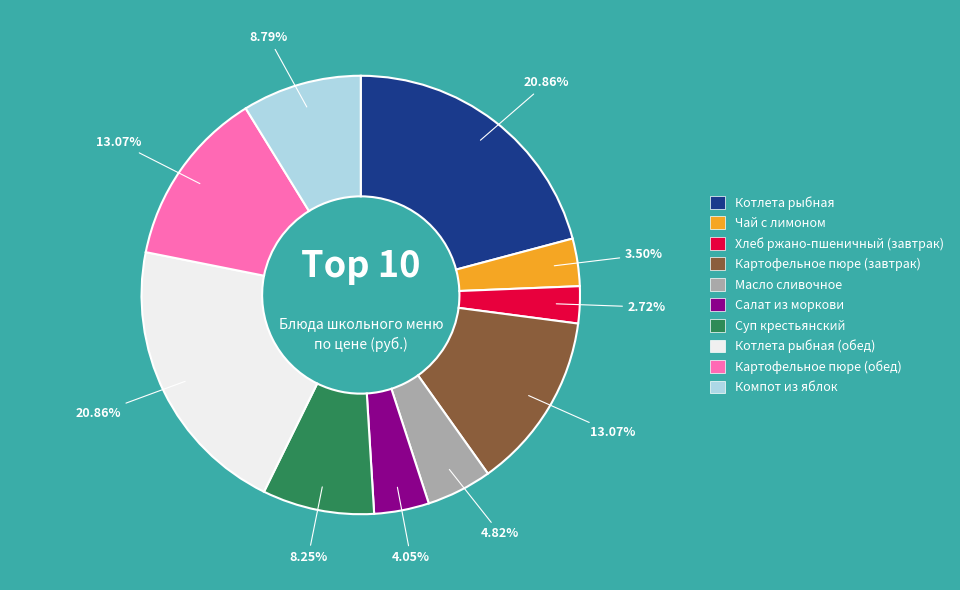

Do Картофельное пюре (завтрак) and Масло сливочное together represent more than half of the pie?

No